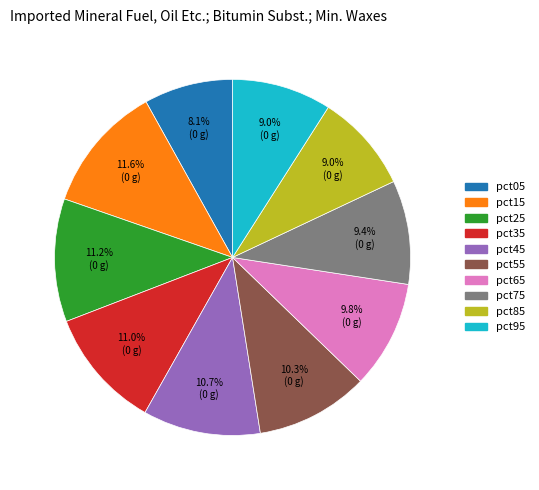

What percentage do pct95 and pct25 together represent?

20.2%